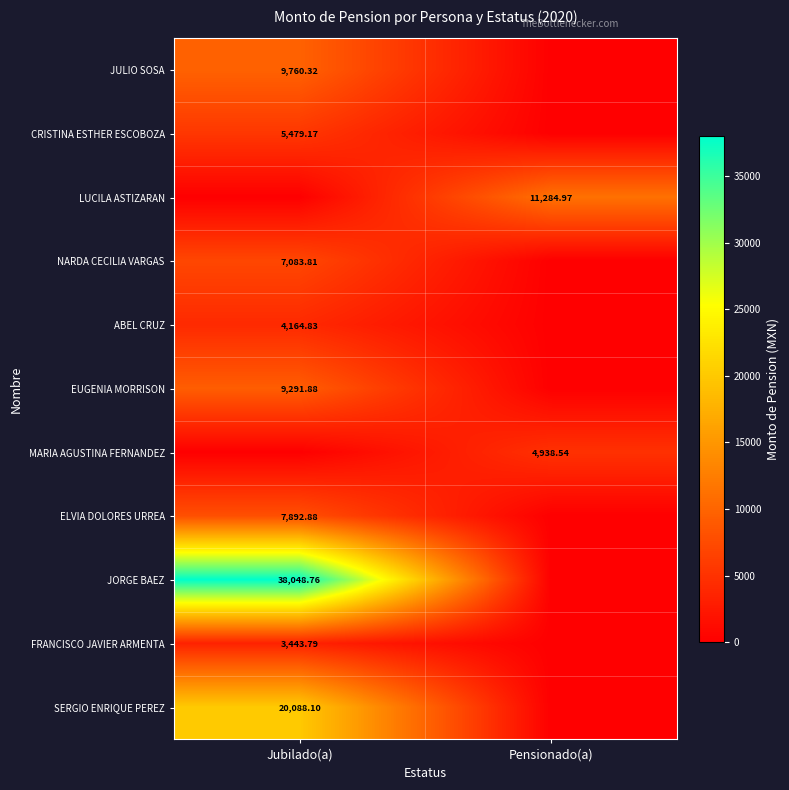

How many data points in ELVIA DOLORES URREA are less than 7892?

1